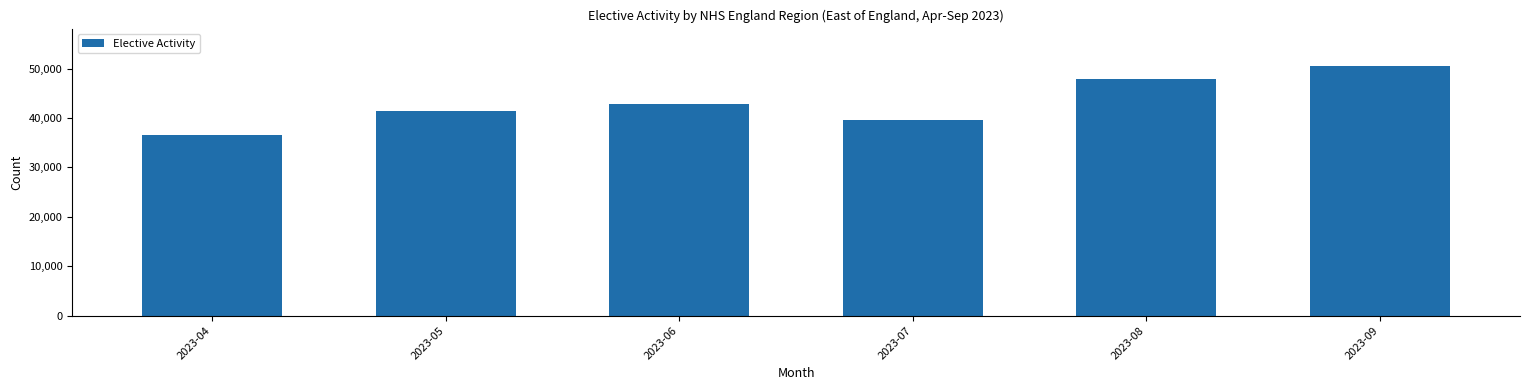

At which category does the chart reach its minimum across all series?

2023-04